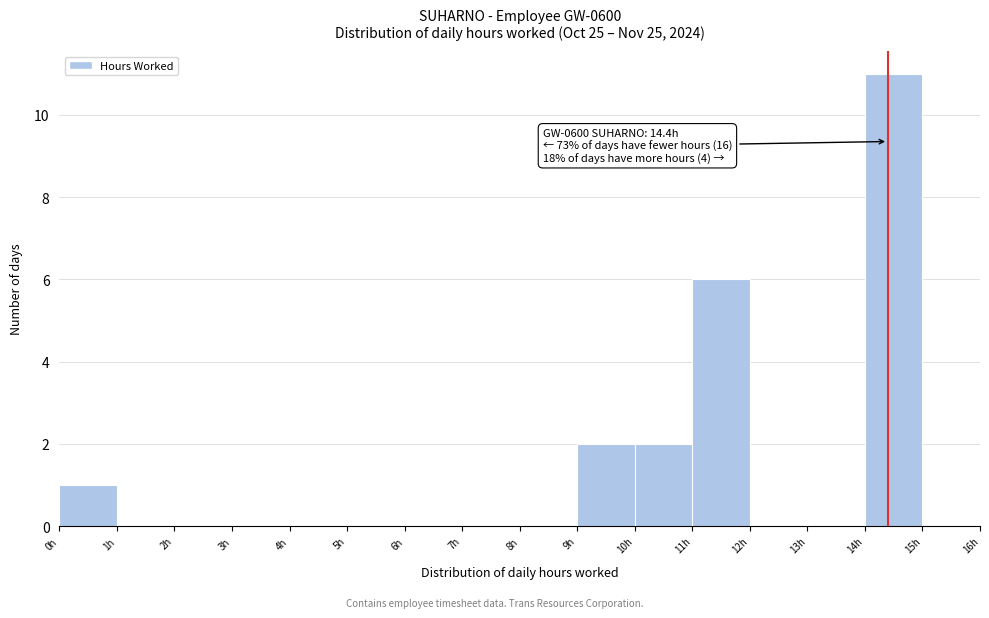

Over which range of the x-axis is the bar tallest?

14 to 15